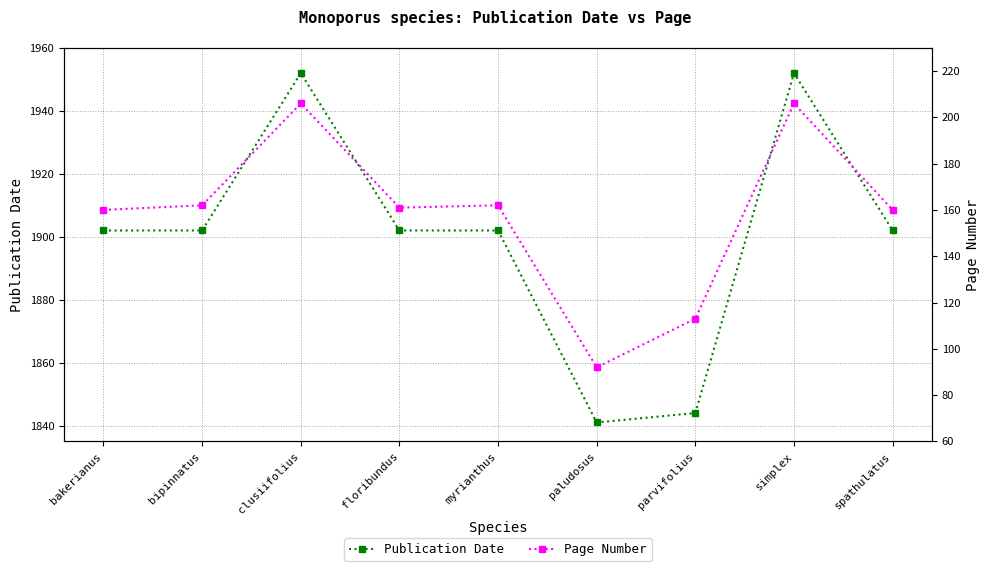

Which has a higher value, paludosus or bipinnatus?

bipinnatus